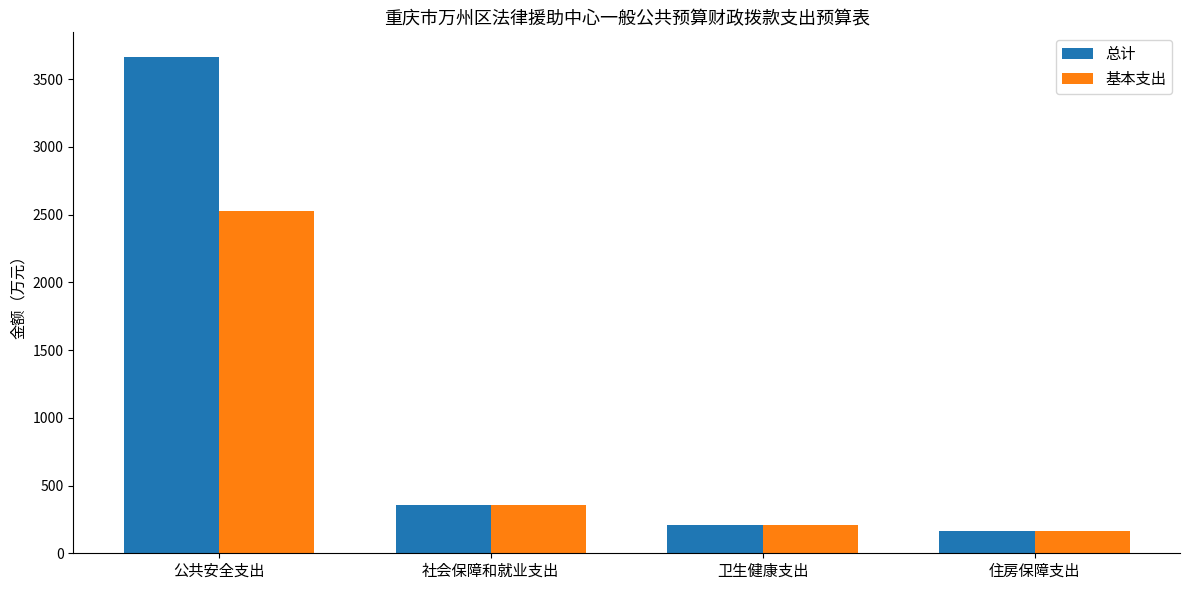

What is the minimum value shown in the chart?

161.1